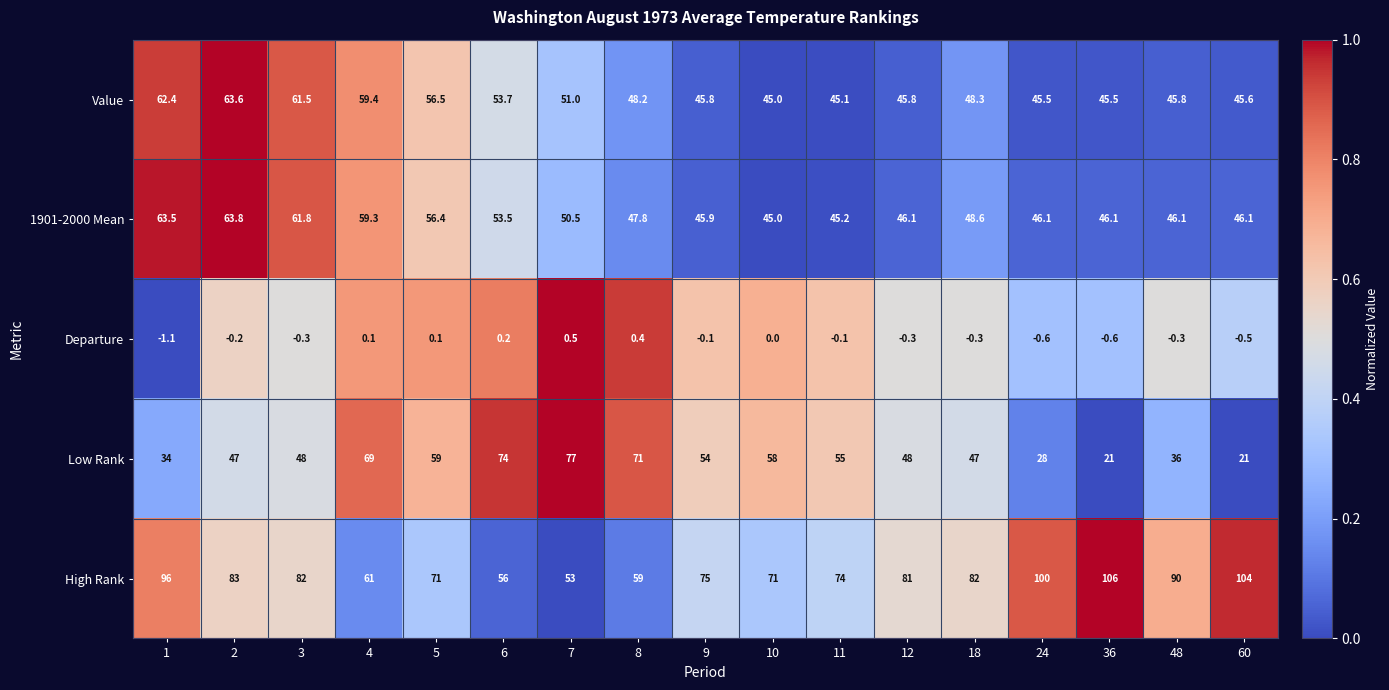

Rank the series at 12 from lowest to highest value.

Departure, Value, 1901-2000 Mean, Low Rank, High Rank